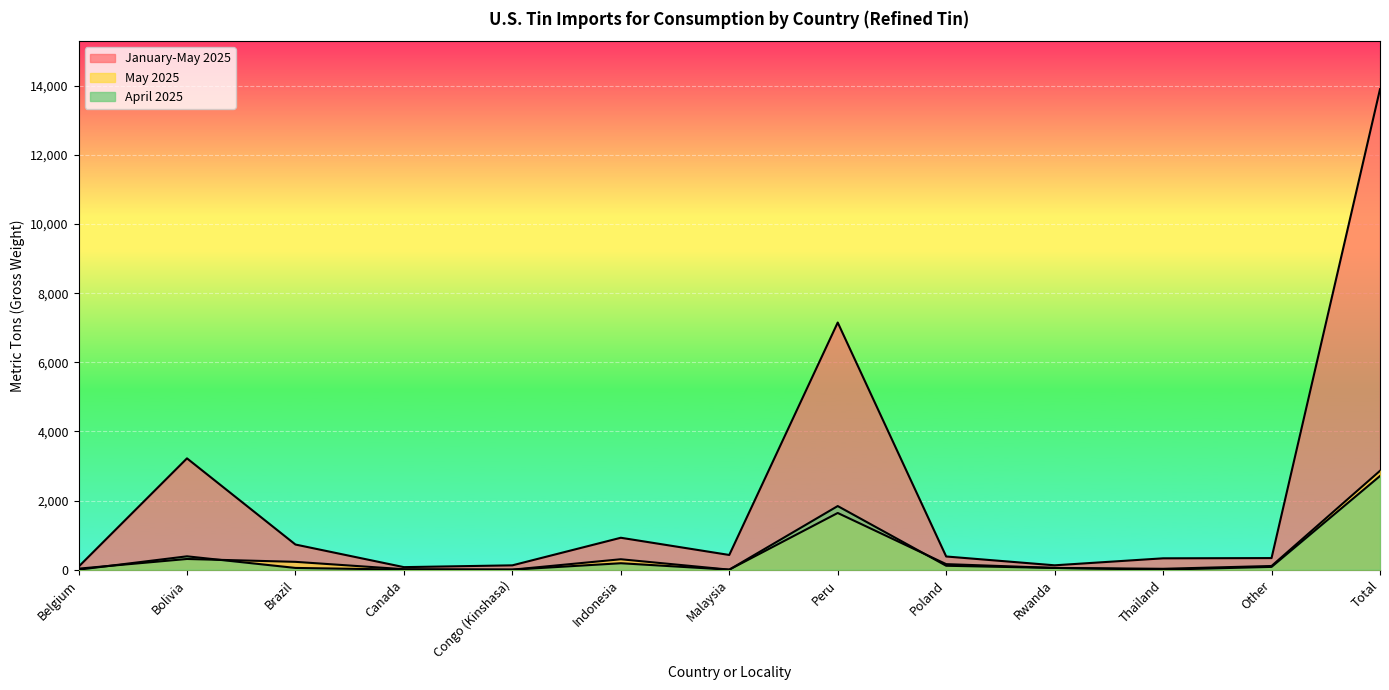

What is the sum of the May 2025 values at Congo (Kinshasa) and Poland?

160